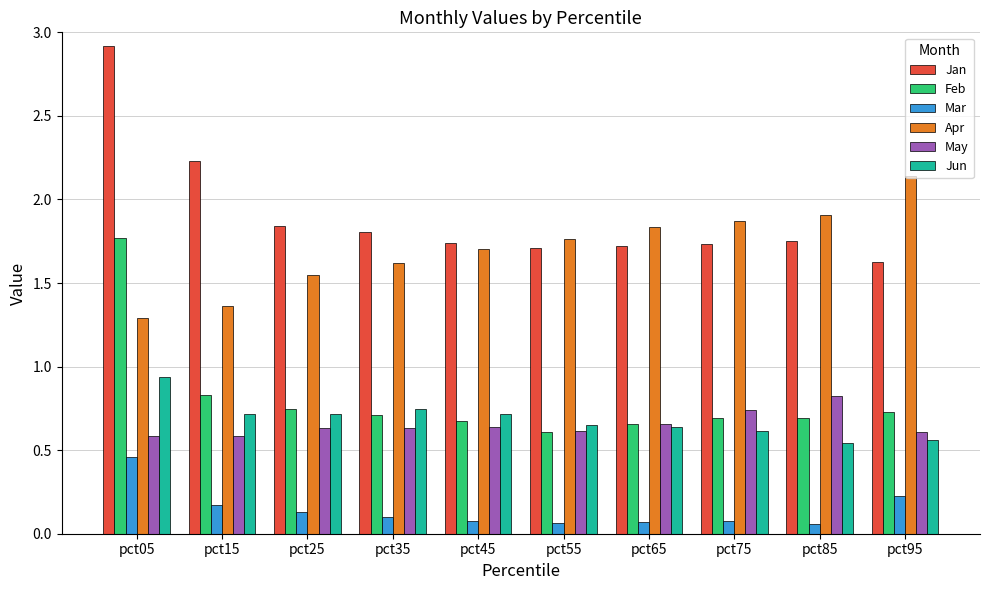

How many bars are there in each group?

6